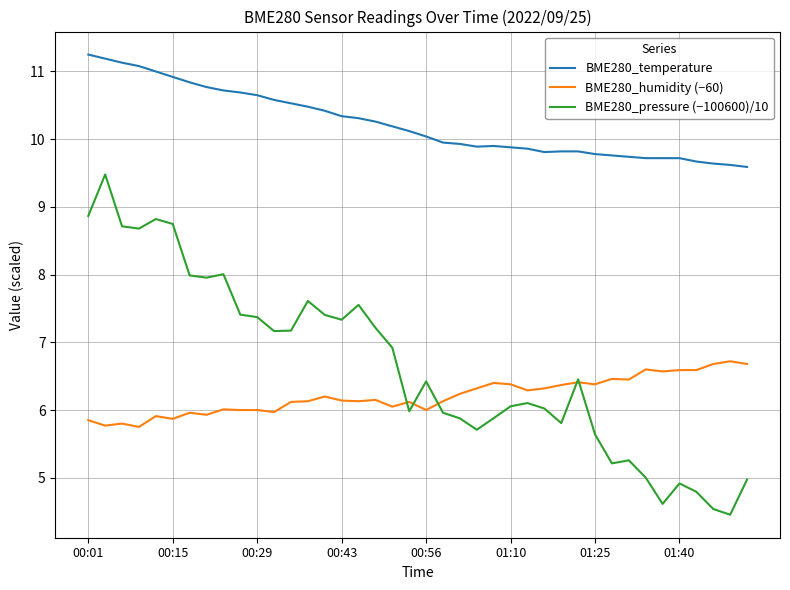

What is the minimum value shown in the chart?

4.5